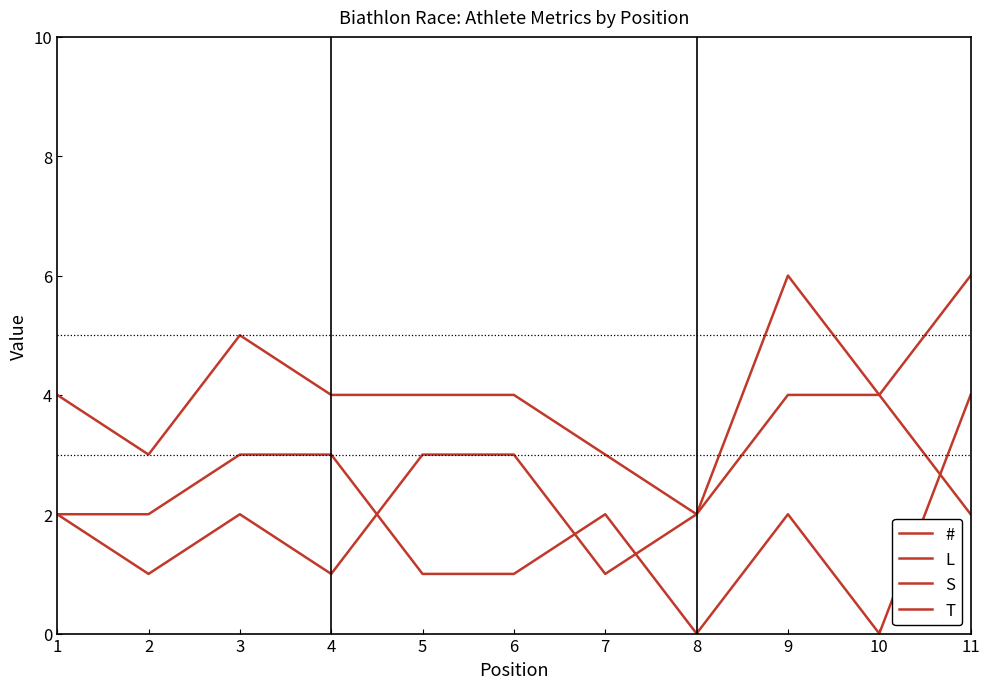

Which category has the lowest value across all series?

8